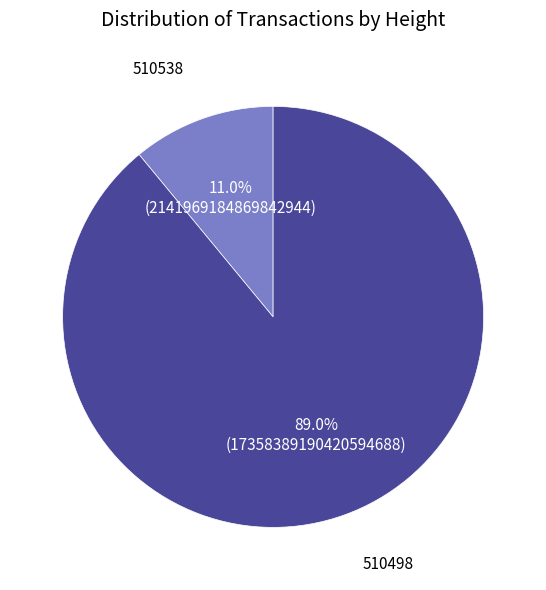

Is there any slice that represents more than half of the pie?

Yes